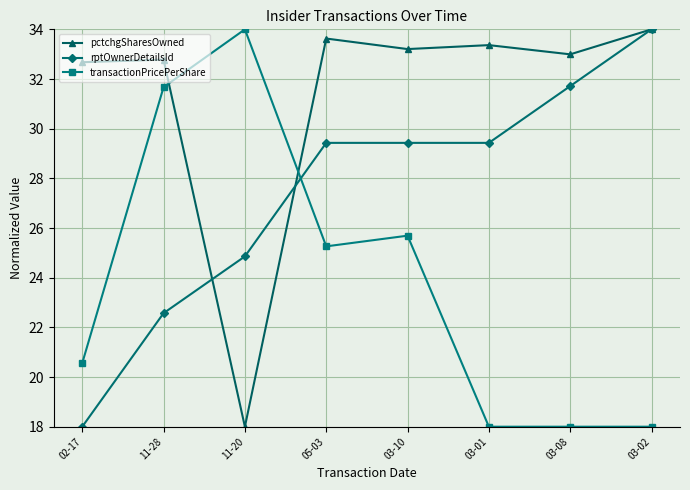

Rank the series by their average value, from highest to lowest.

pctchgSharesOwned, rptOwnerDetailsId, transactionPricePerShare